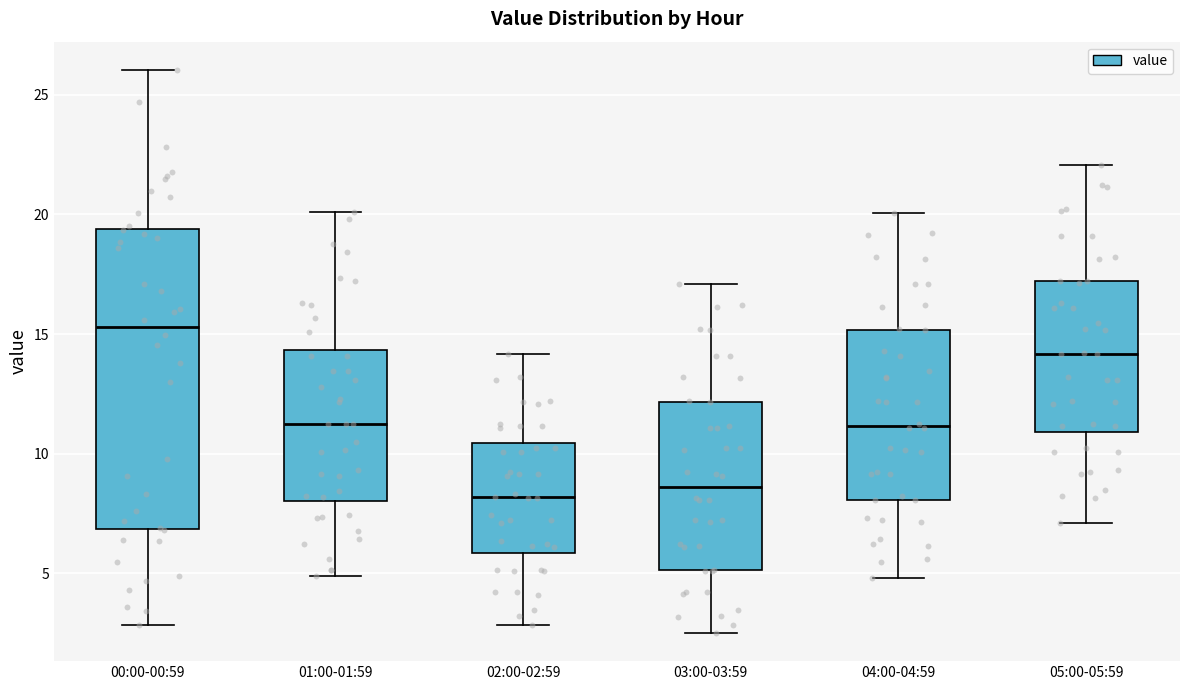

Which box is the tallest, from its lower edge to its upper edge?

00:00-00:59